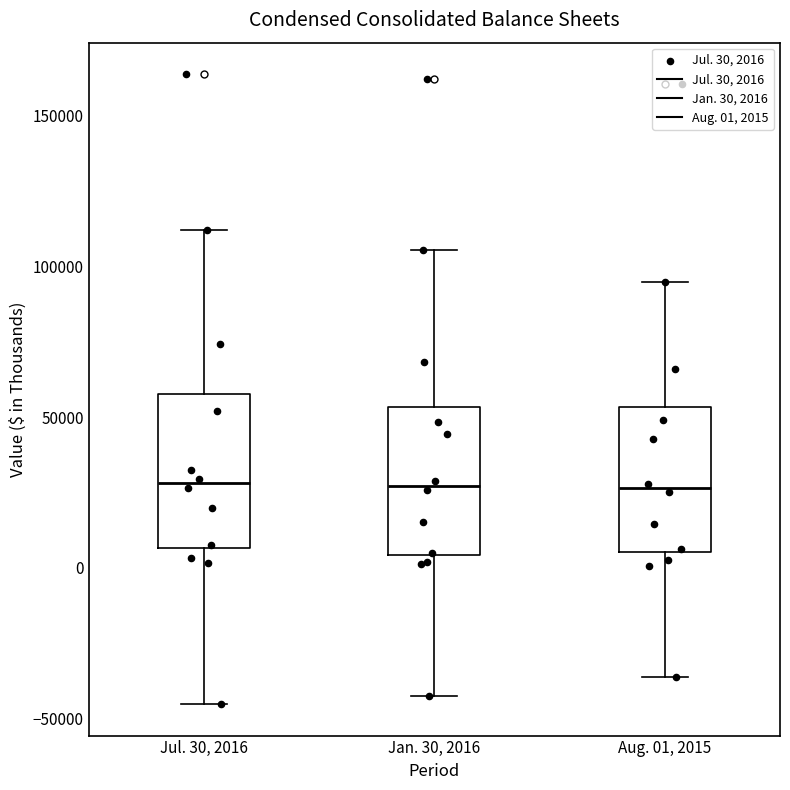

Where does the upper whisker of the box for Aug. 01, 2015 end on the y-axis? The values are not printed on the chart, so give them approximately, as read against the axis.

95000